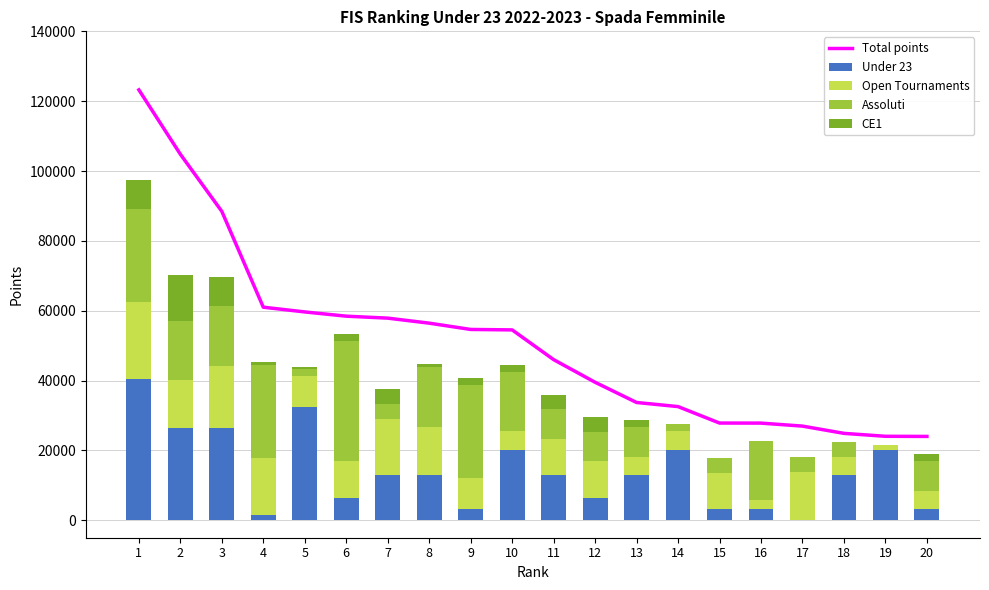

The Assoluti series shows 16992 at 8. True or false?

True